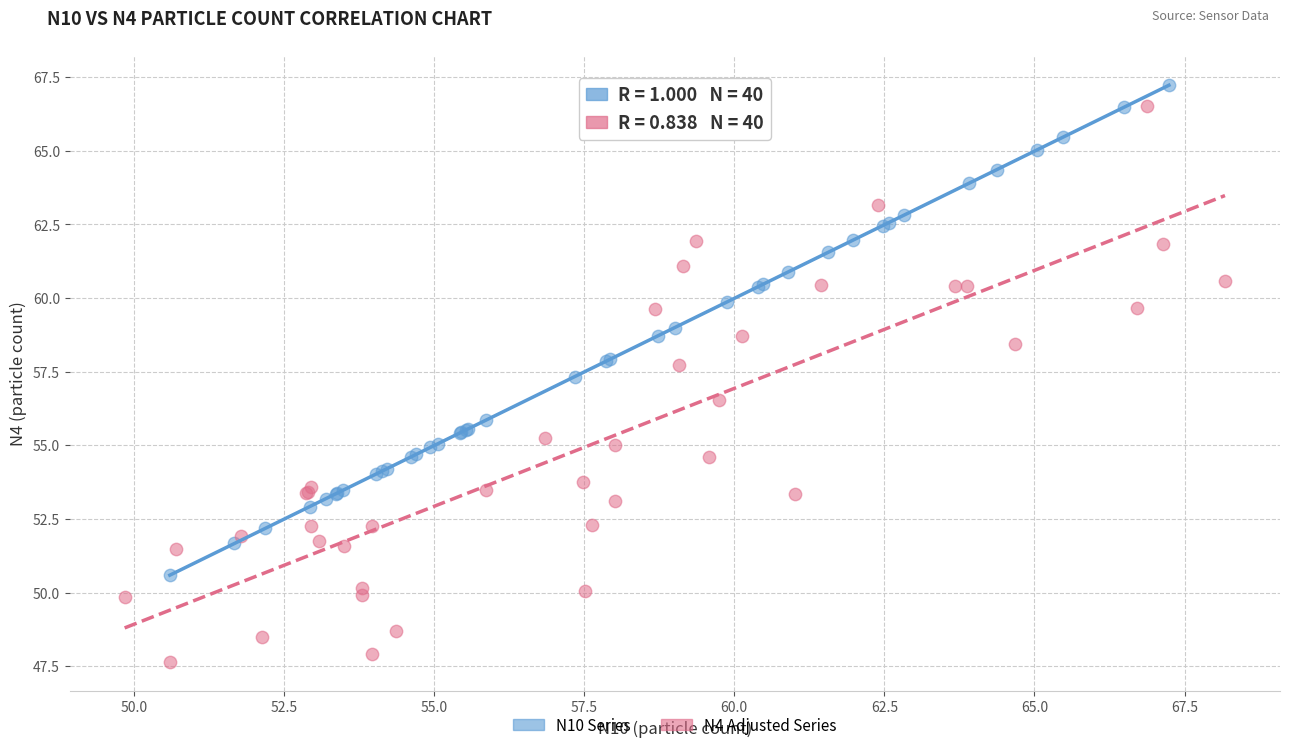

Which series reaches the maximum Y coordinate?

N10 Series